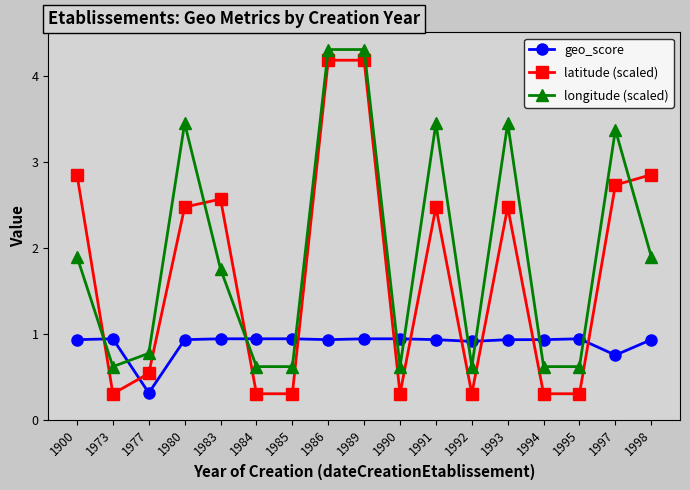

What is the value of the longitude (scaled) point at the 6th from the left?

0.6